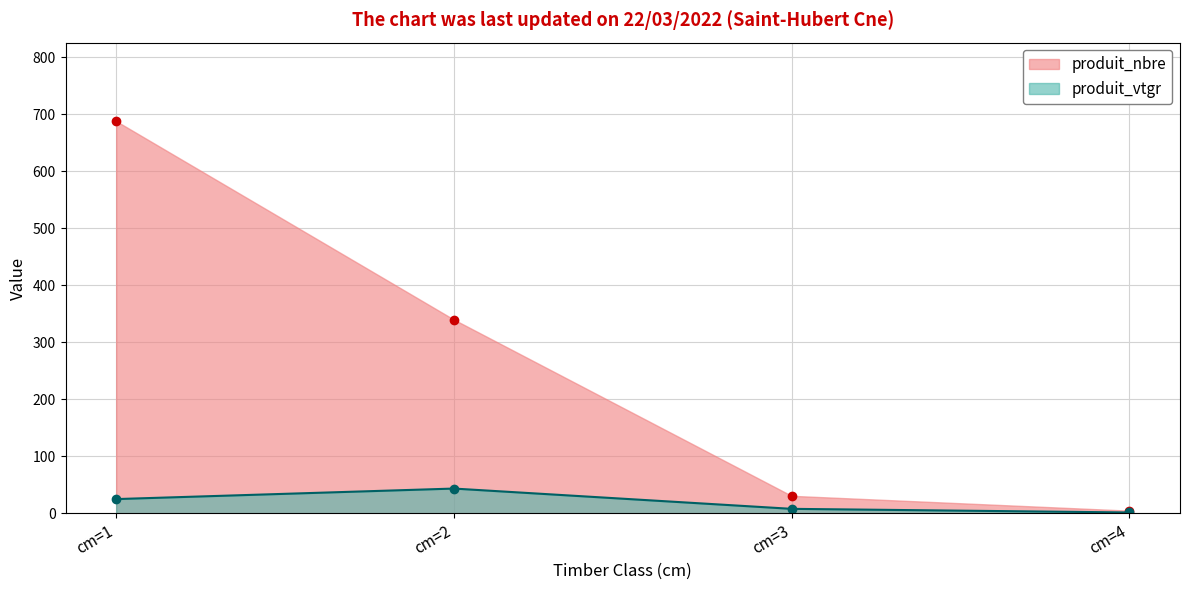

How many data points in produit_vtgr are above 25?

2